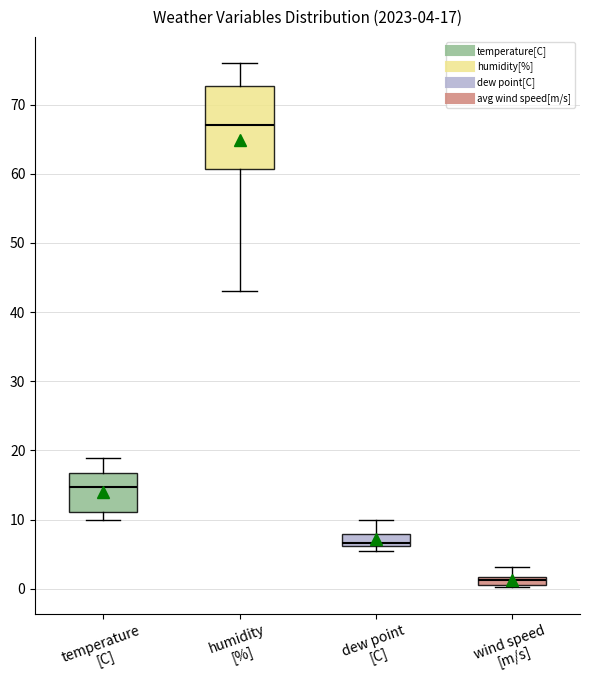

Which box has the highest median line?

humidity [%]